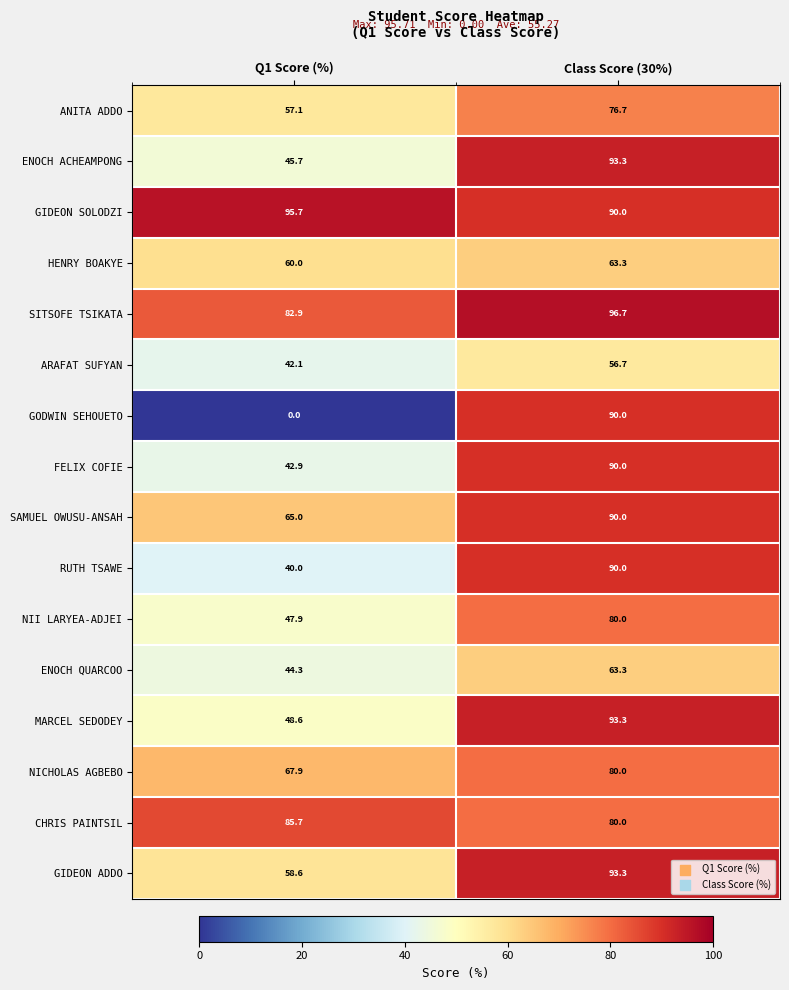

Which series changed the most between Q1 Score (%) and Class Score (30%)?

GODWIN SEHOUETO